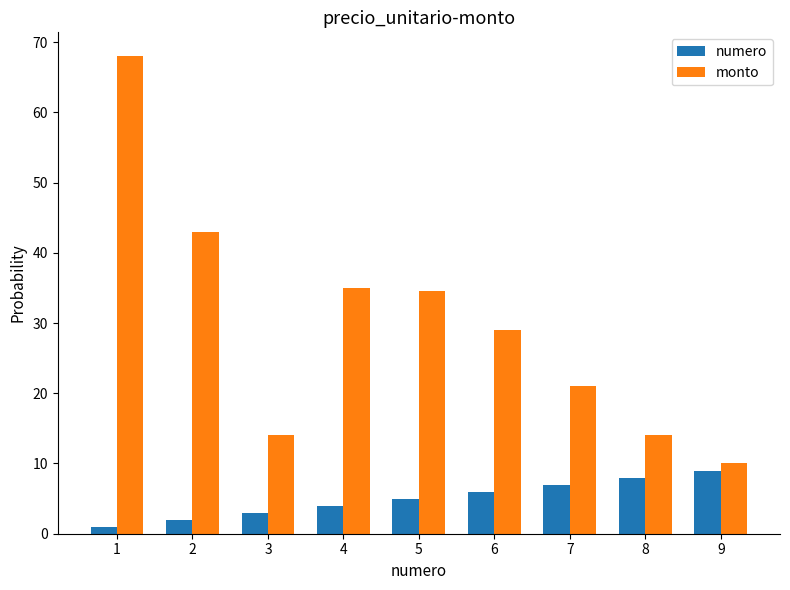

At which category does the chart reach its minimum across all series?

1